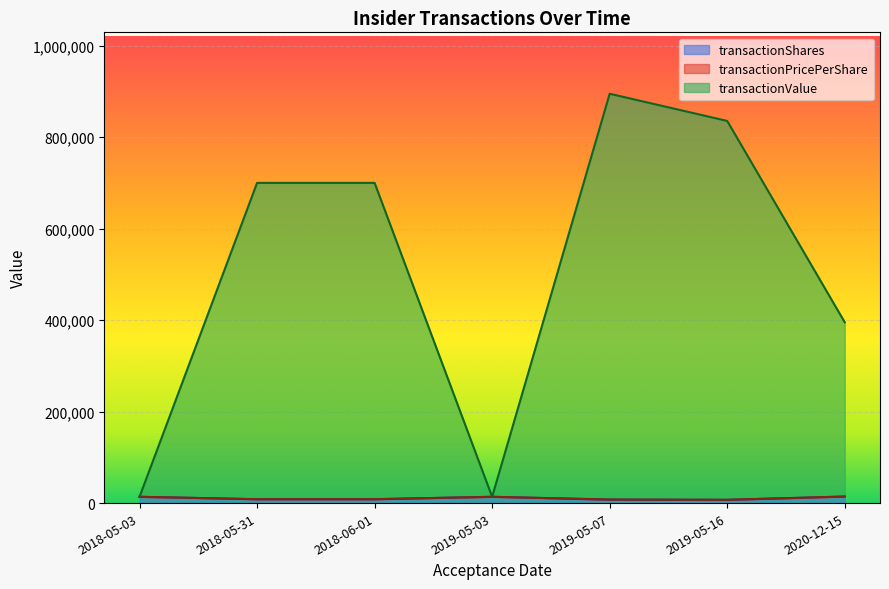

Which has a higher value, 2018-06-01 or 2019-05-03?

2019-05-03